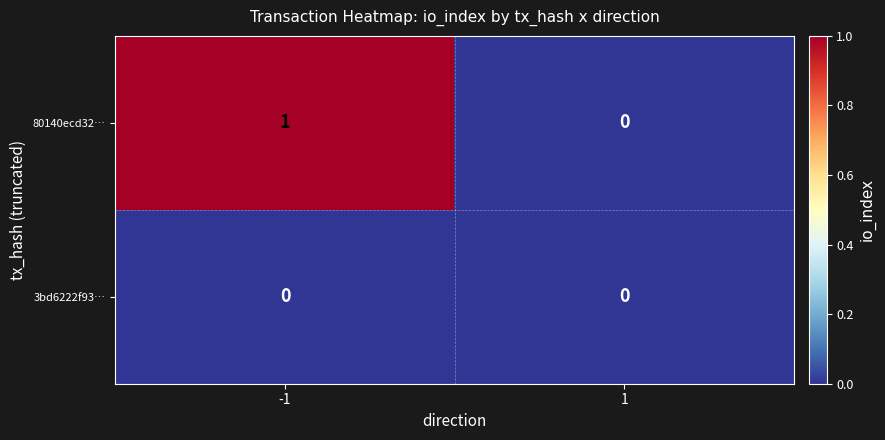

List the labels in order of 80140ecd32… value, largest first.

-1, 1